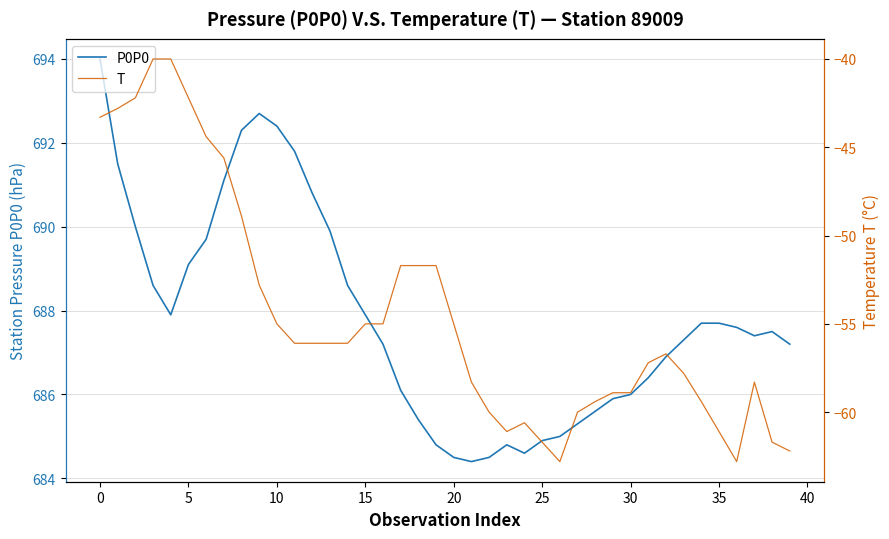

What is the minimum value for P0P0?

684.4